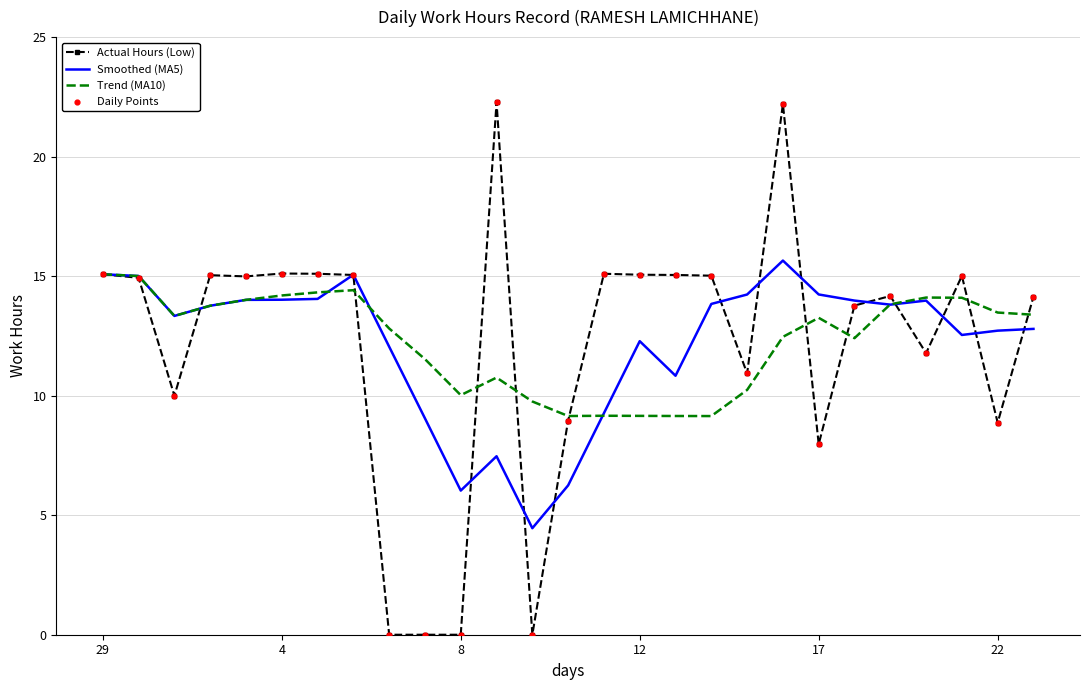

What is the greatest value displayed?

22.3